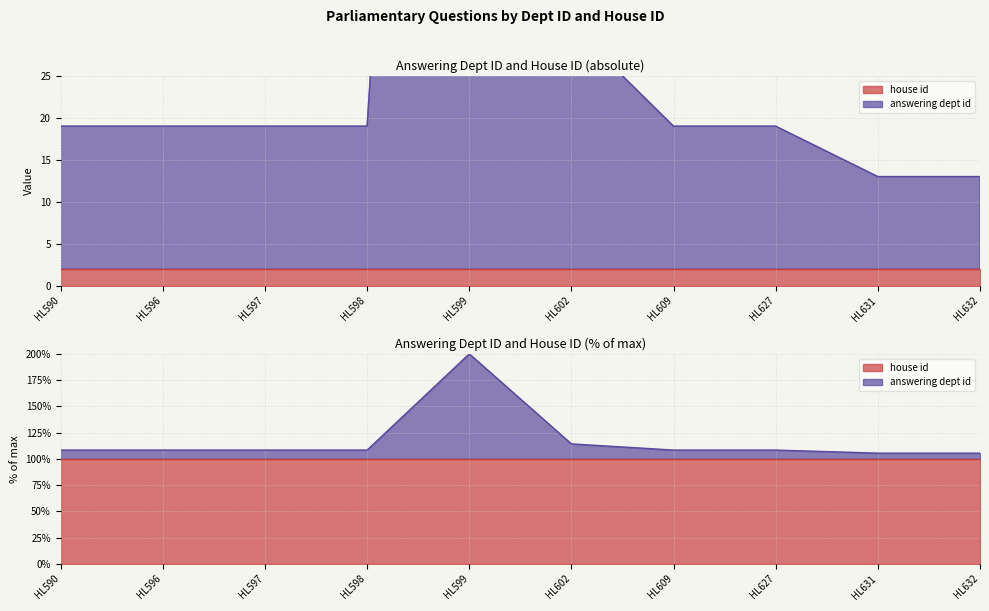

Which label corresponds to the largest value in the chart?

HL599